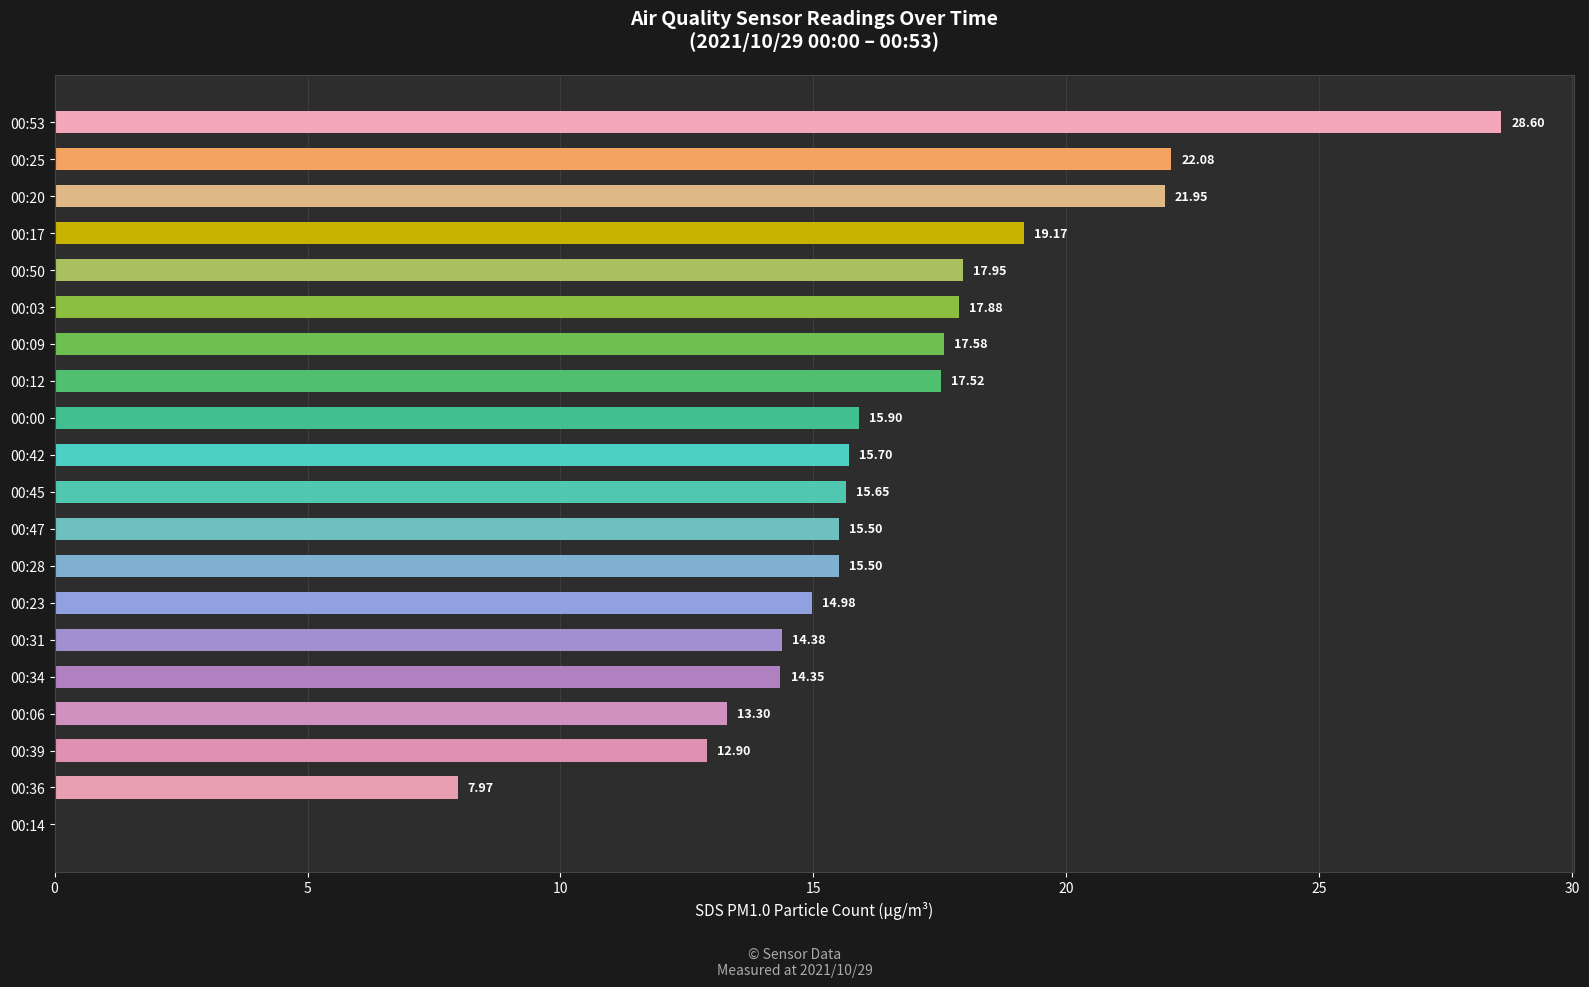

What is the sum of the values at 00:47 and 00:36?

23.5